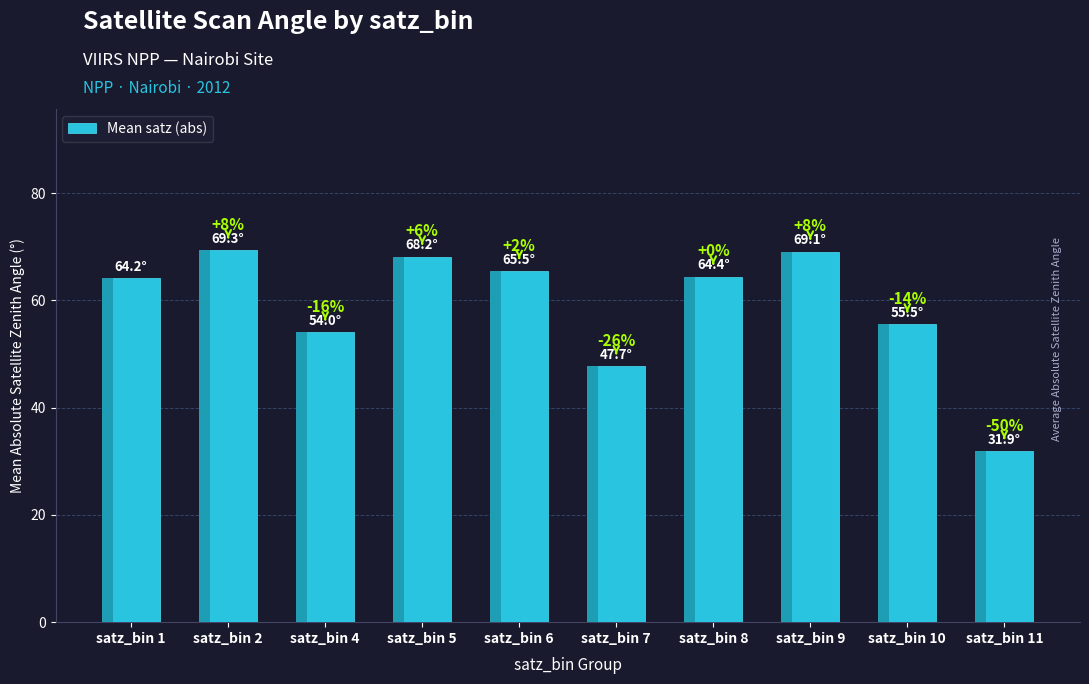

What is the change in value from satz_bin 5 to satz_bin 9?

+0.9